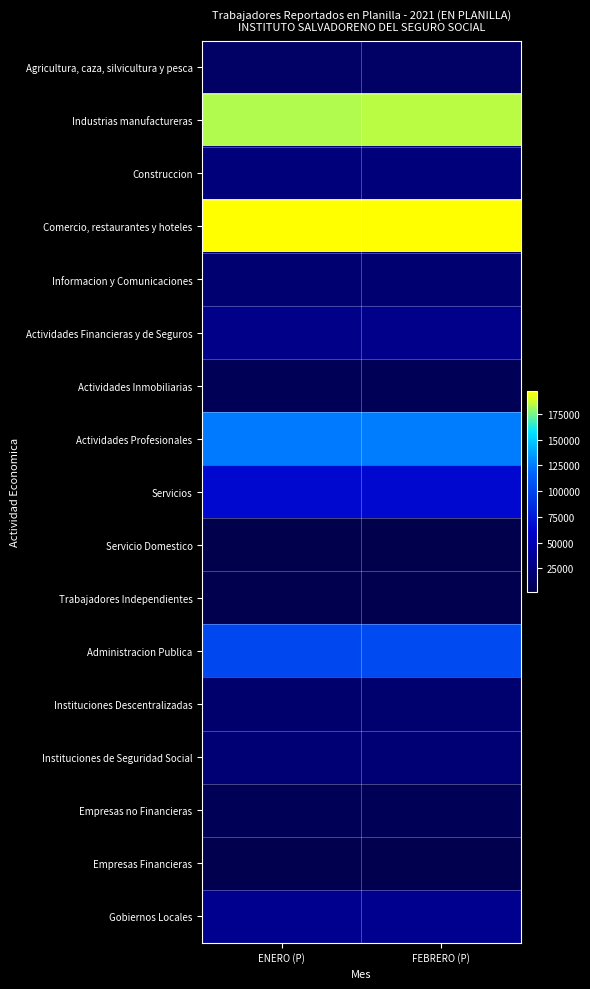

What is the difference between the highest and lowest values at ENERO (P)?

195208